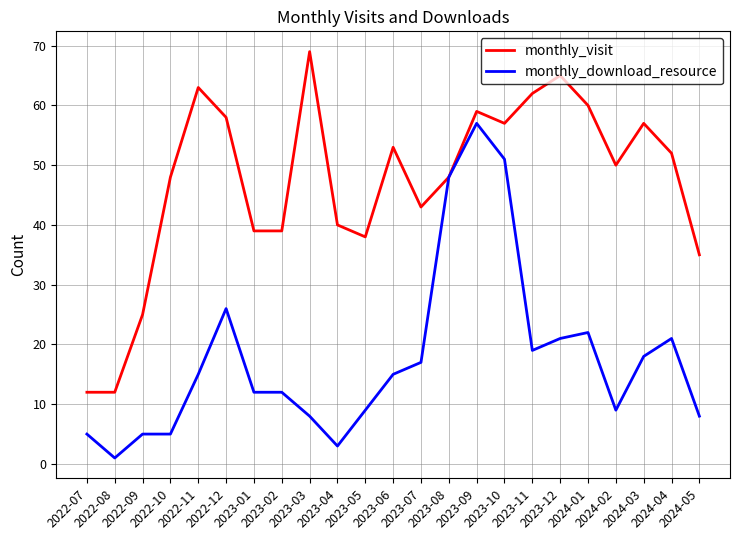

Which series has the largest total across all categories?

monthly_visit